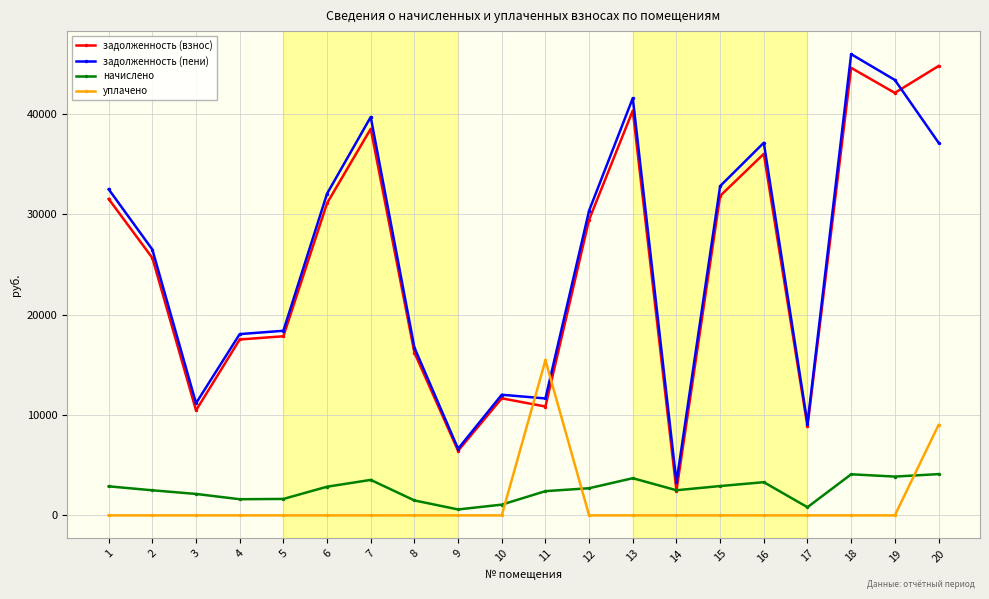

How many series are shown in this chart?

4